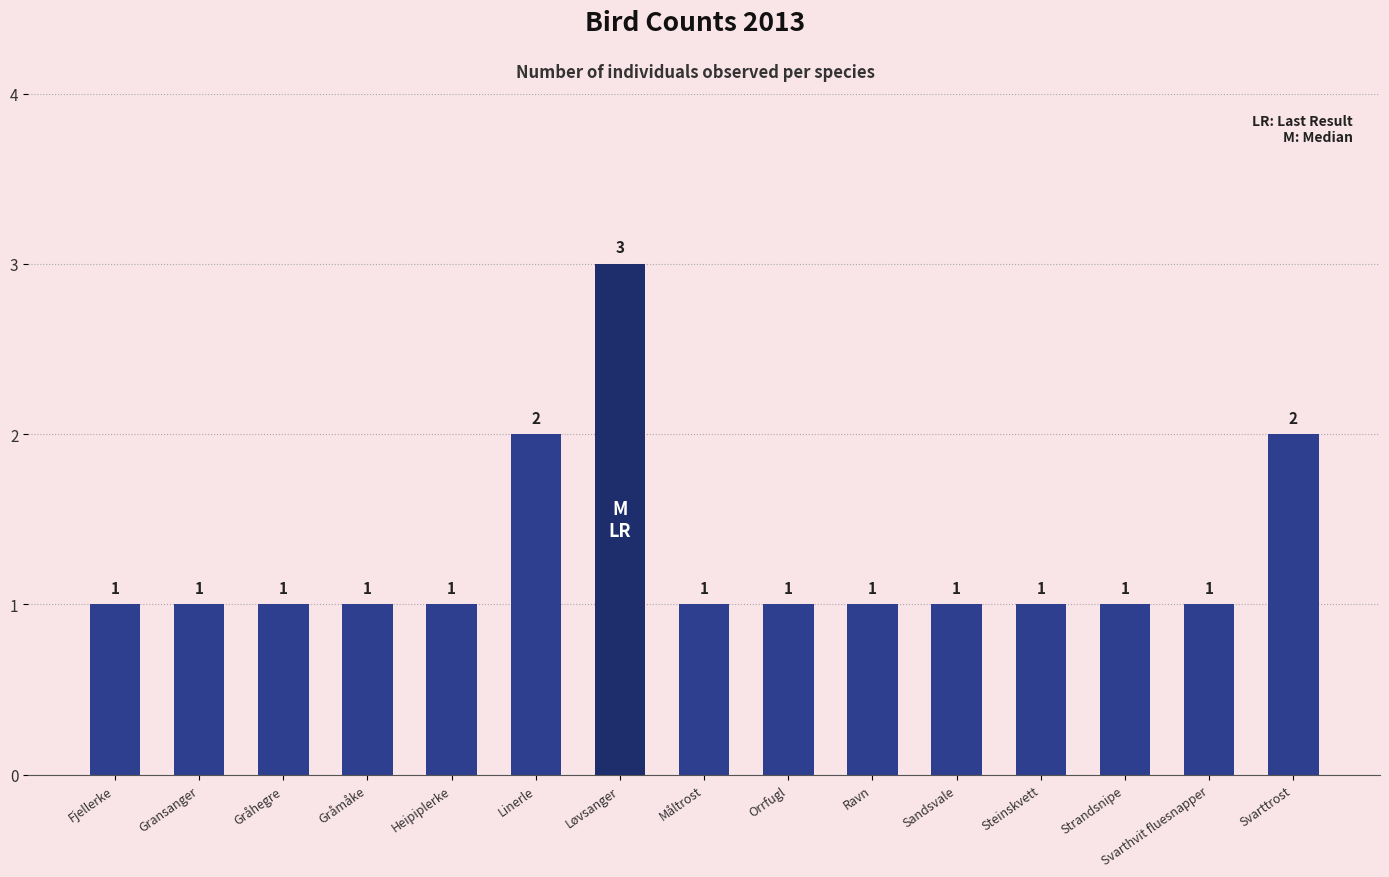

What is the difference between the maximum and minimum values?

2